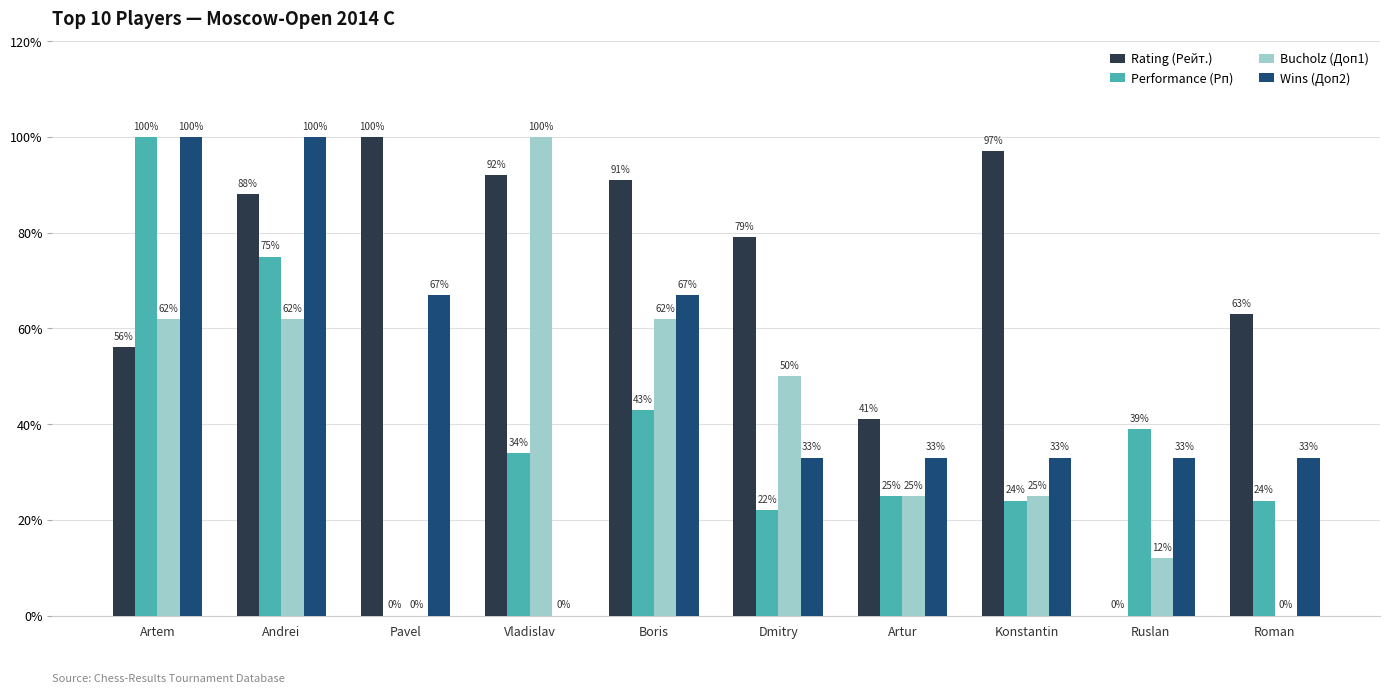

Reading left to right, extract all data points from this chart.

Rating (Рейт.): 56	88	100	92	91	79	41	97	0	63
Performance (Рп): 100	75	0	34	43	22	25	24	39	24
Bucholz (Доп1): 62	62	0	100	62	50	25	25	12	0
Wins (Доп2): 100	100	67	0	67	33	33	33	33	33